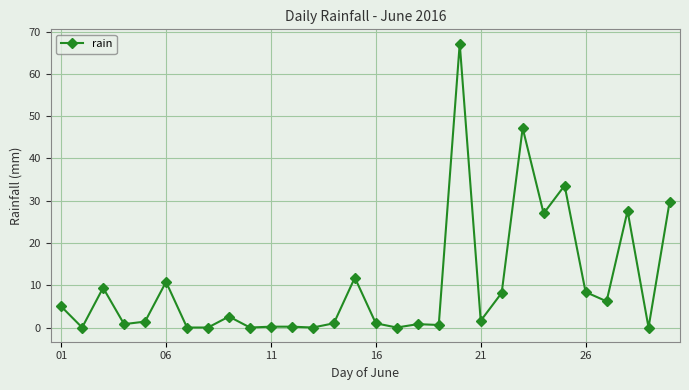

What is the value of the 25th point from the left?

33.6